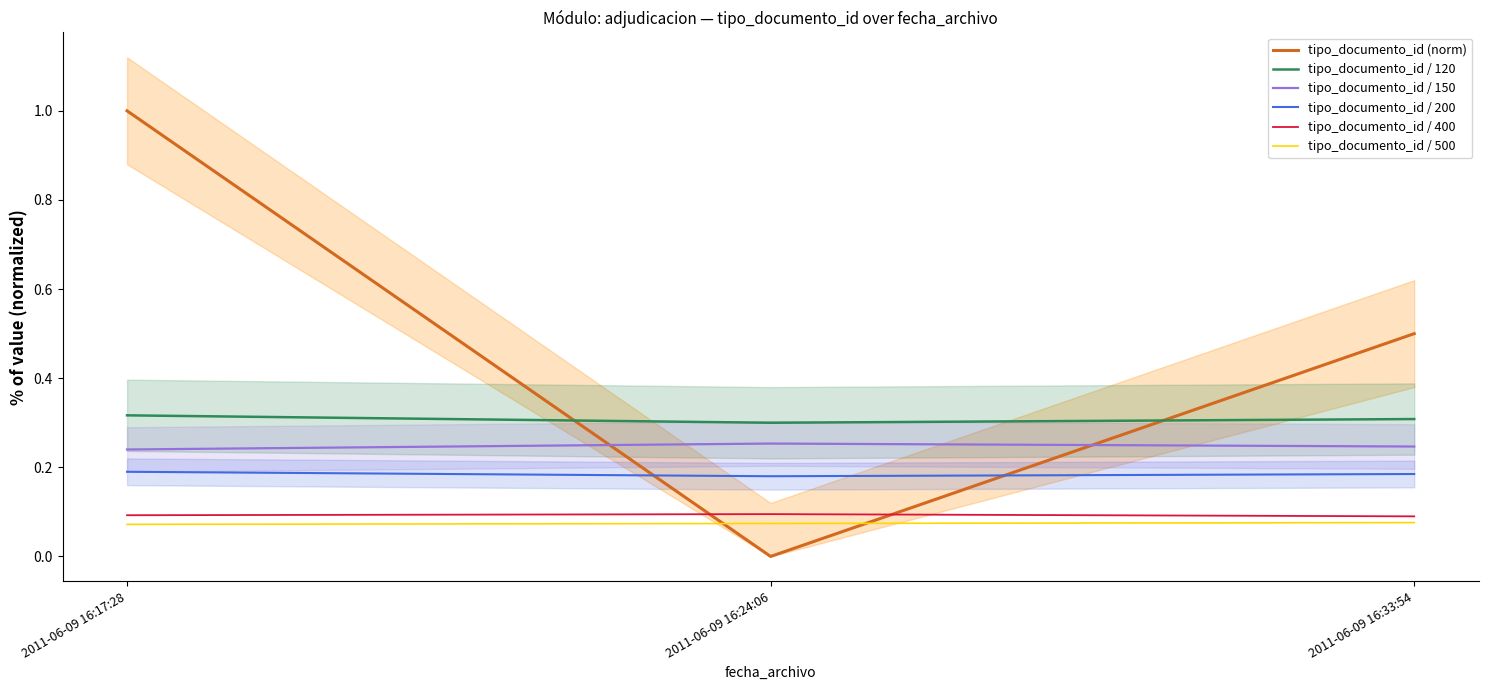

At which label is tipo_documento_id (norm) closest to 0?

2011-06-09 16:24:06